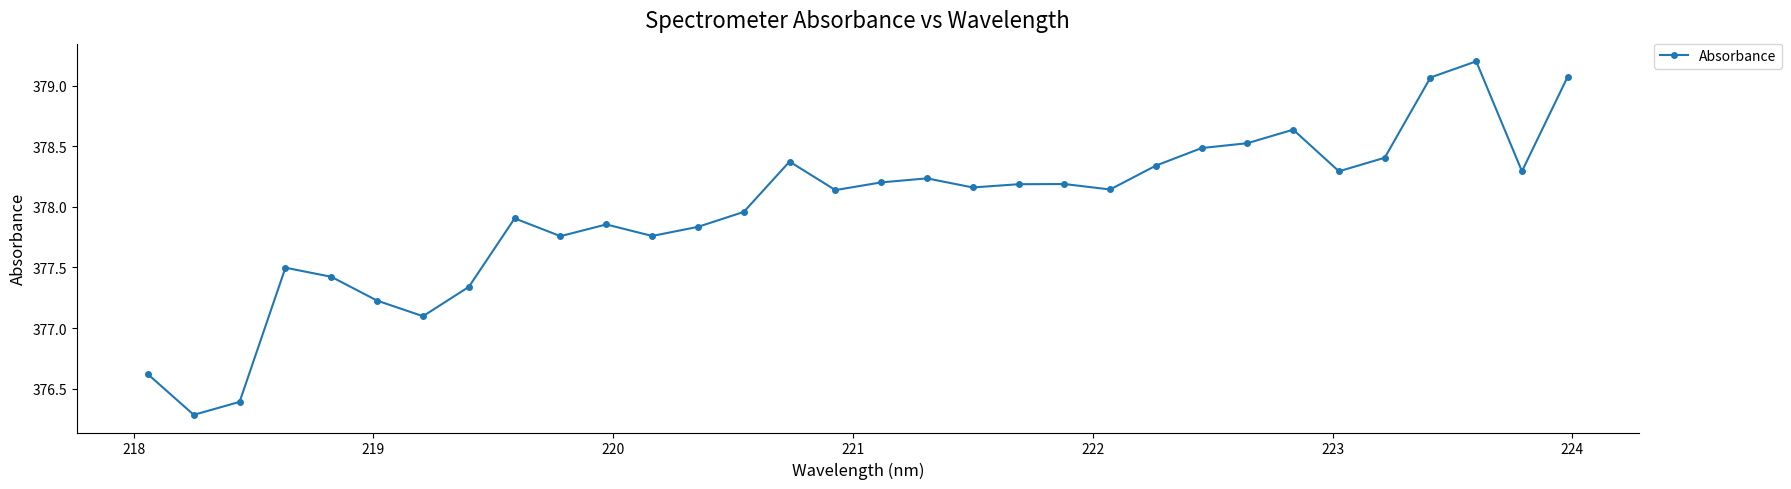

How many interior local valleys (lower than both neighbors) does the data have?

9